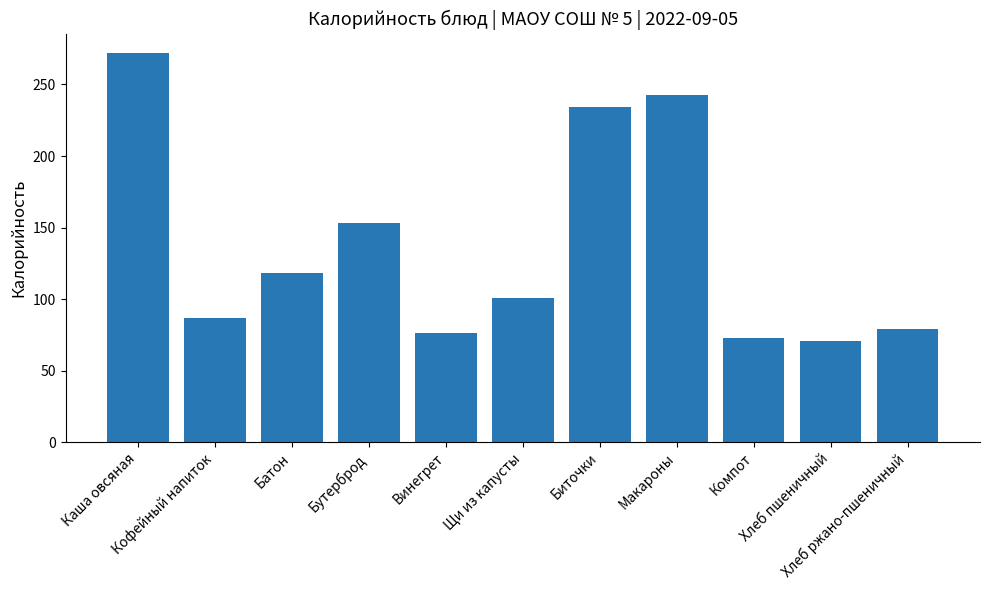

What is the label of the 7th bar from the right?

Винегрет